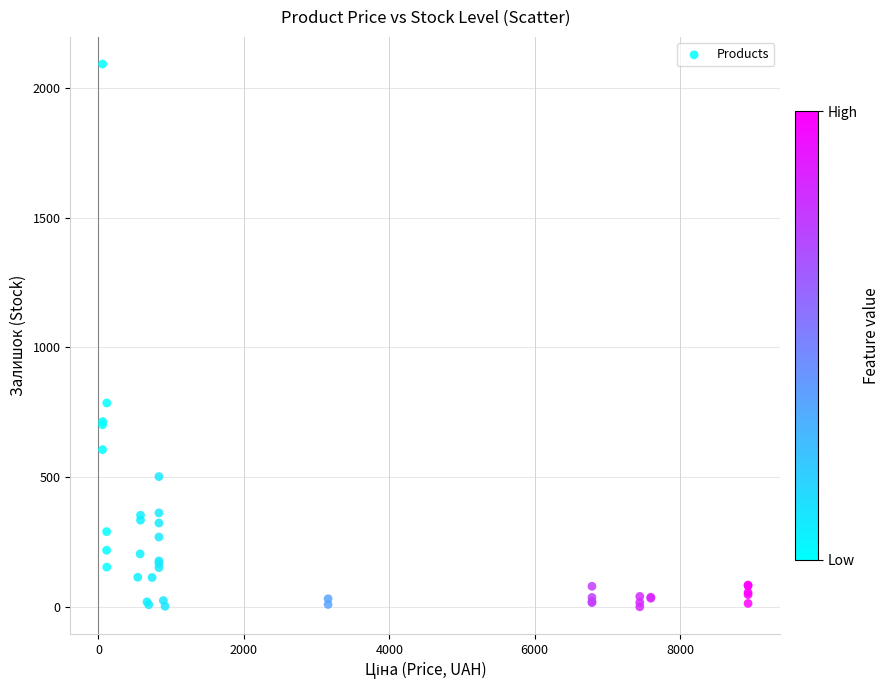

What Y value in the scatter plot is closest to 1046?

786